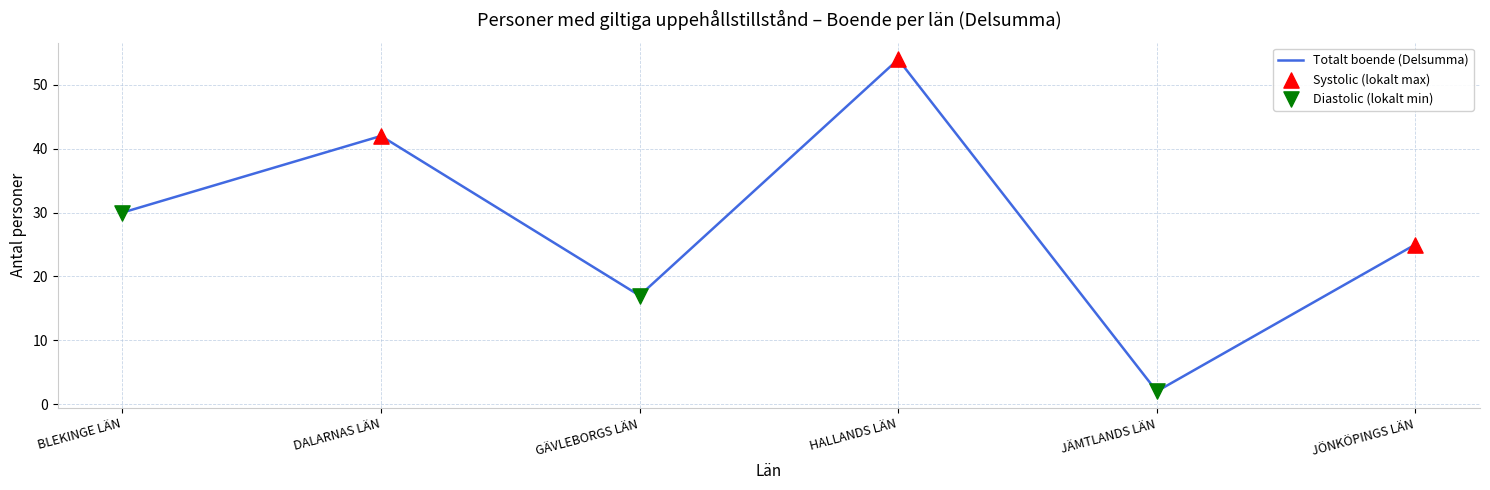

Rank the categories by value from highest to lowest.

HALLANDS LÄN, DALARNAS LÄN, BLEKINGE LÄN, JÖNKÖPINGS LÄN, GÄVLEBORGS LÄN, JÄMTLANDS LÄN